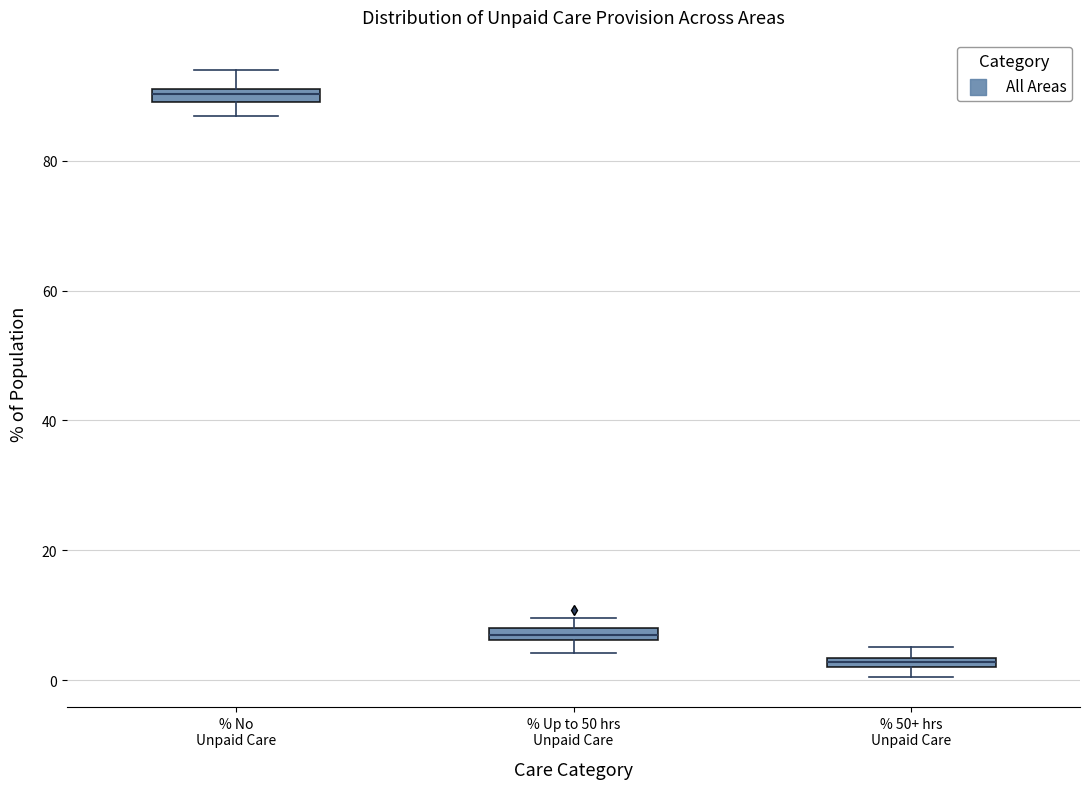

Which box's median line is the lowest?

% 50+ hrs Unpaid Care